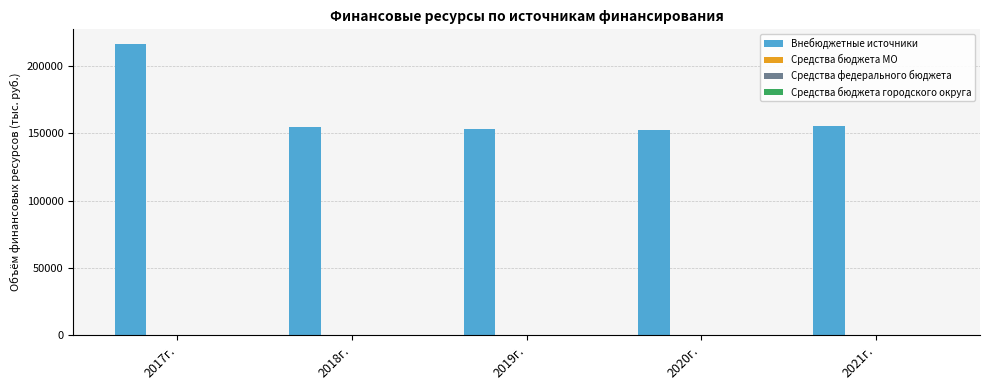

What is the value of the 5th bar from the left?

155530